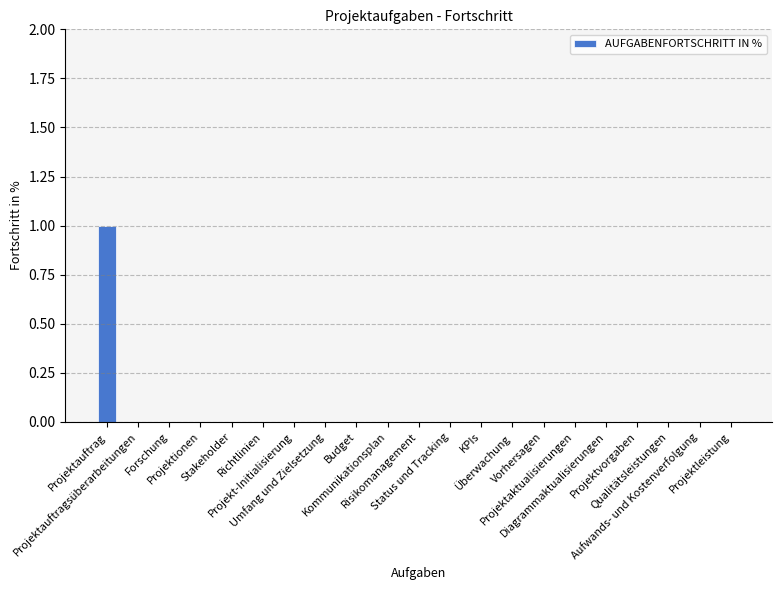

Reading right to left, what are all the values shown in this chart?

0	0	0	0	0	0	0	0	0	0	0	0	0	0	0	0	0	0	0	0	1